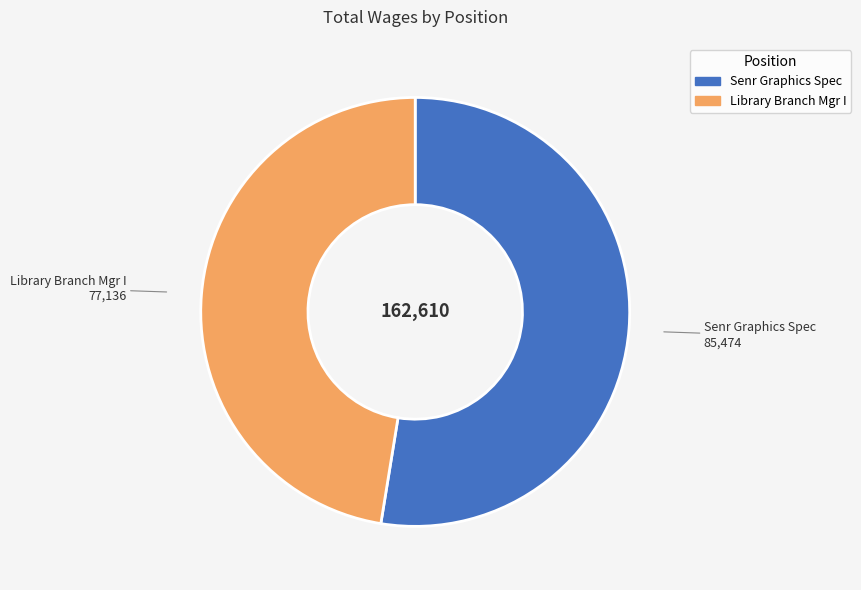

Between Senr Graphics Spec and Library Branch Mgr I, which is larger?

Senr Graphics Spec